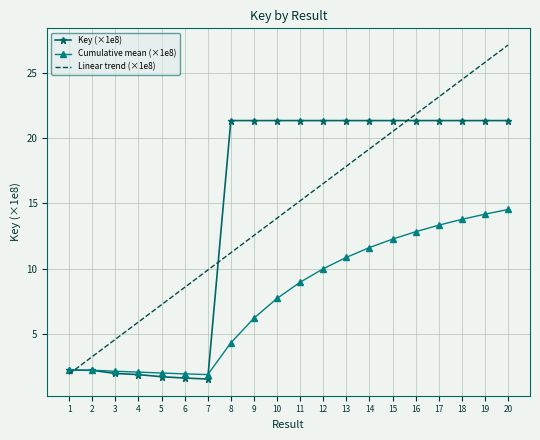

Where is Linear trend (×1e8) nearest to the value 14?

10